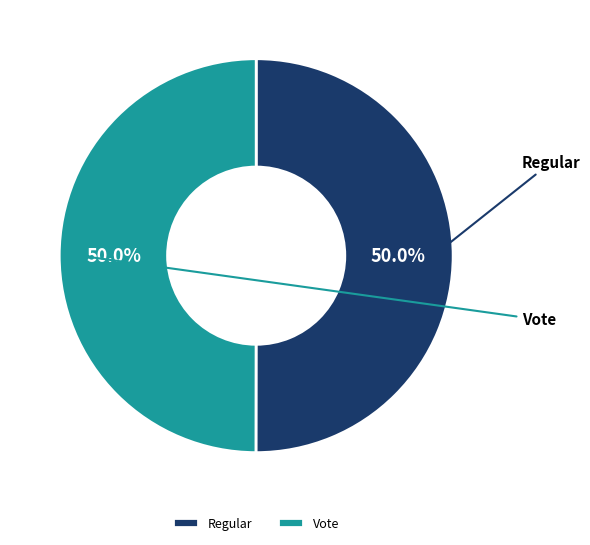

To the nearest percent, what portion does Vote represent?

50%